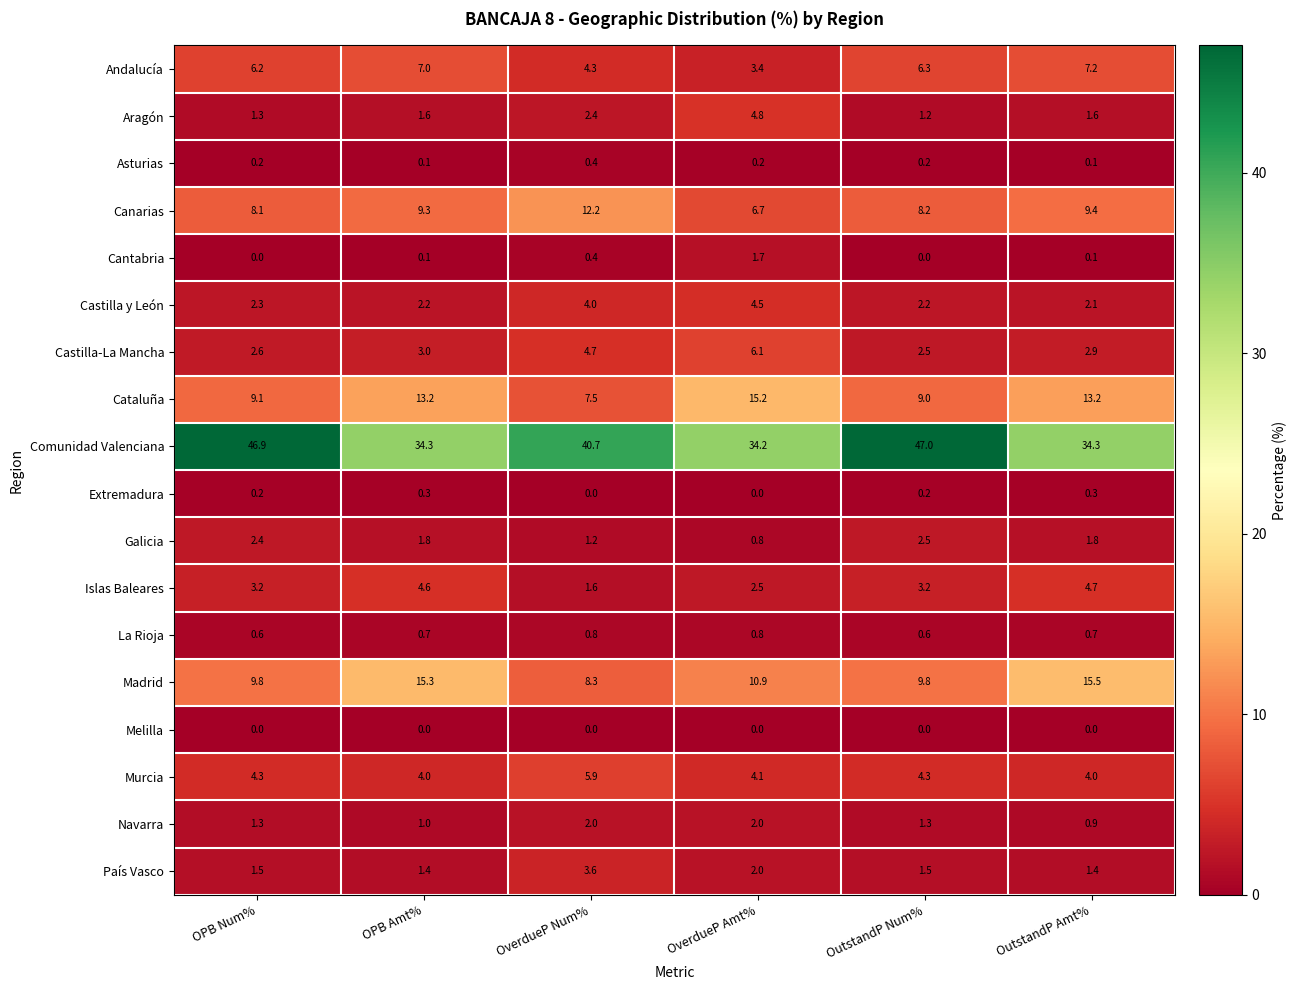

How many values in the Galicia series exceed 1?

5